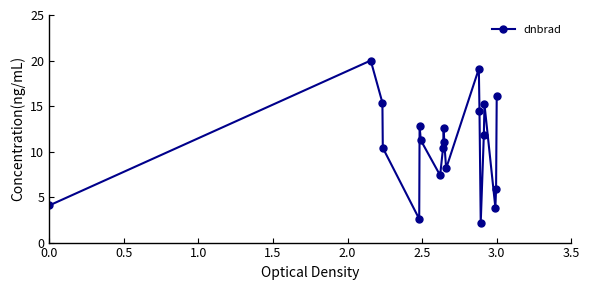

How many interior local peaks (higher than both neighbors) does the data have?

5